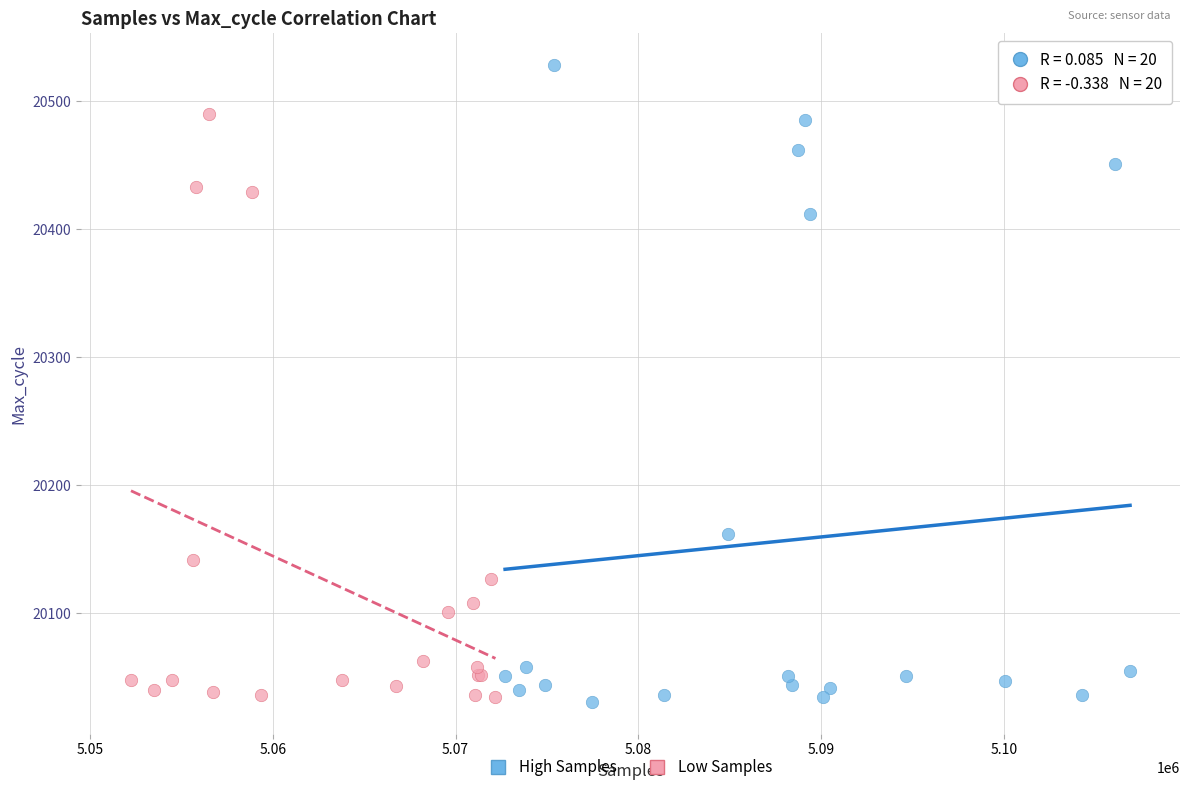

Which series has the largest Y range (max minus min)?

High Samples